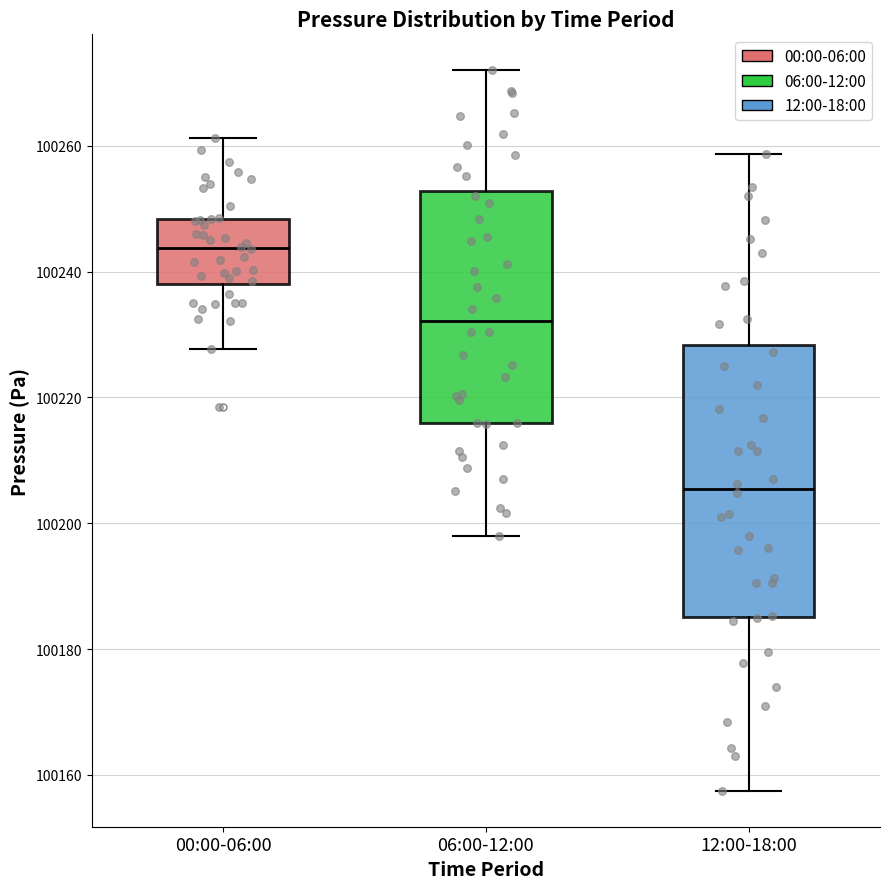

Reading left to right, transcribe this box plot: for each box, give where its median line is, the range the box spans, and where its two whiskers end, as read against the y-axis. The values are not printed on the chart, so give them approximately, as read against the axis.

00:00-06:00: median 100244, box 100238 to 100248, whiskers 100228 to 100262
06:00-12:00: median 100232, box 100216 to 100252, whiskers 100198 to 100272
12:00-18:00: median 100206, box 100186 to 100228, whiskers 100158 to 100258